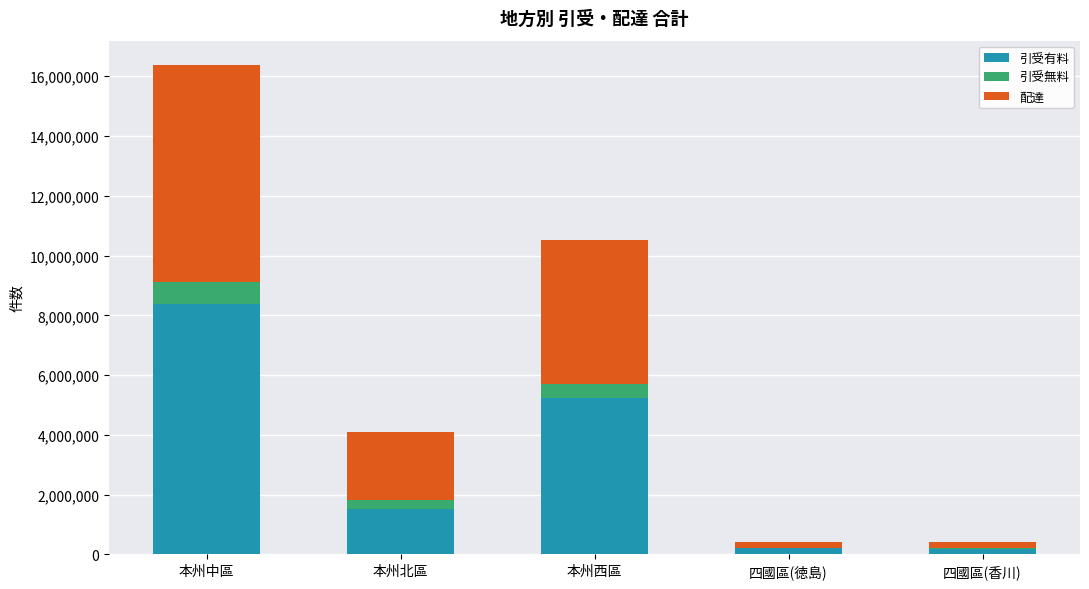

The value of 引受有料 at 本州北區 is 683133. True or false?

False